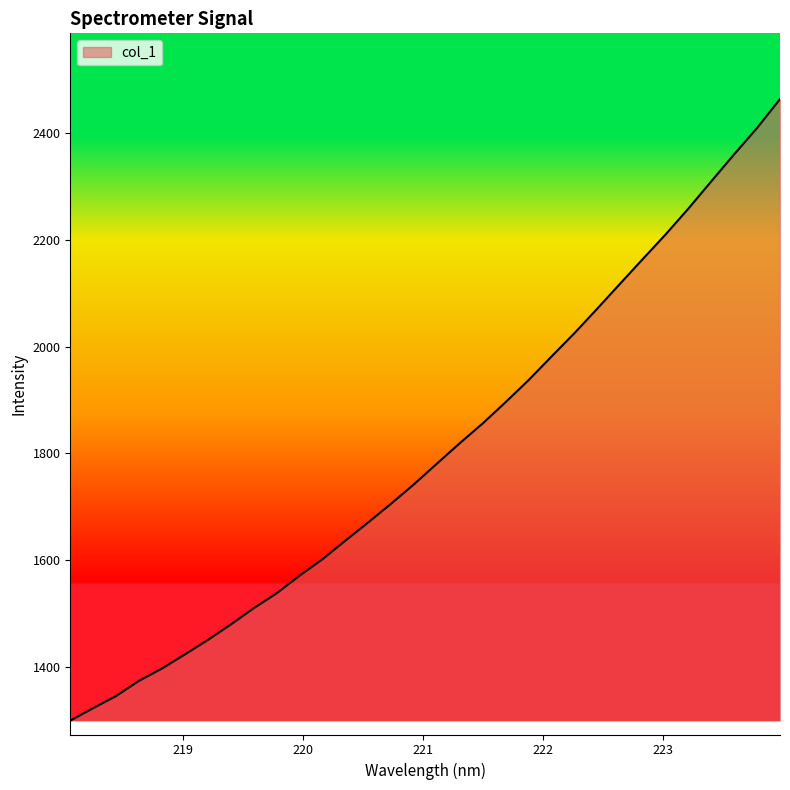

What is the difference between the maximum and minimum values?

1165.1